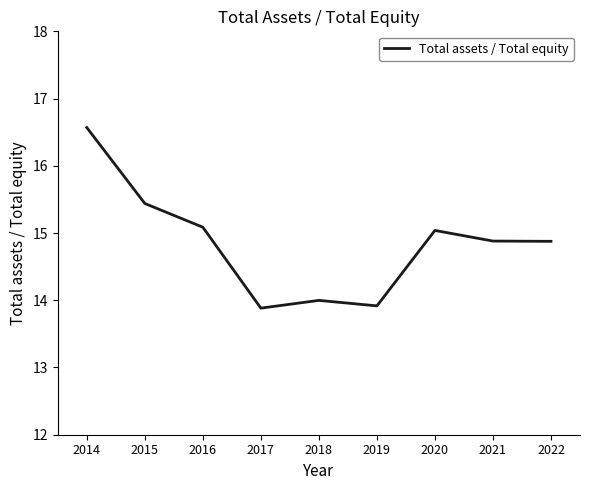

What value does the data have at 2016?

15.1